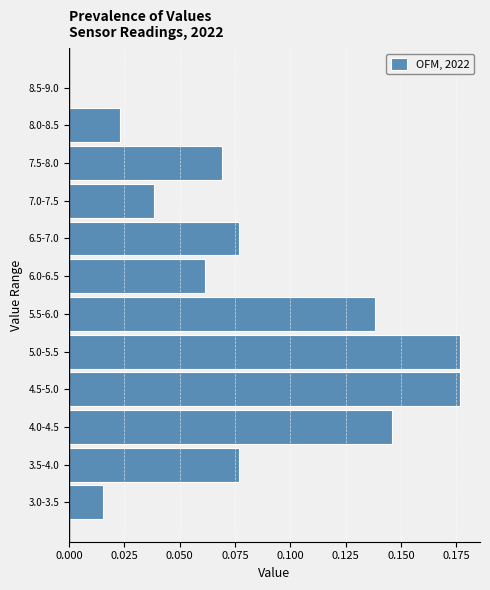

The value at 7.0-7.5 is 0.0. True or false?

True